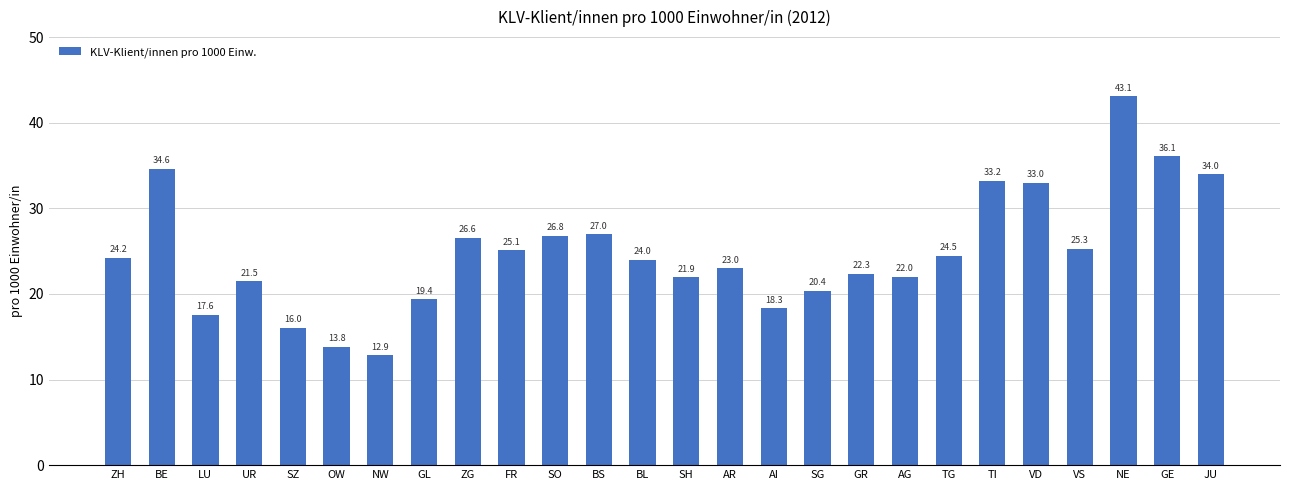

Where does the data first go above 24?

ZH